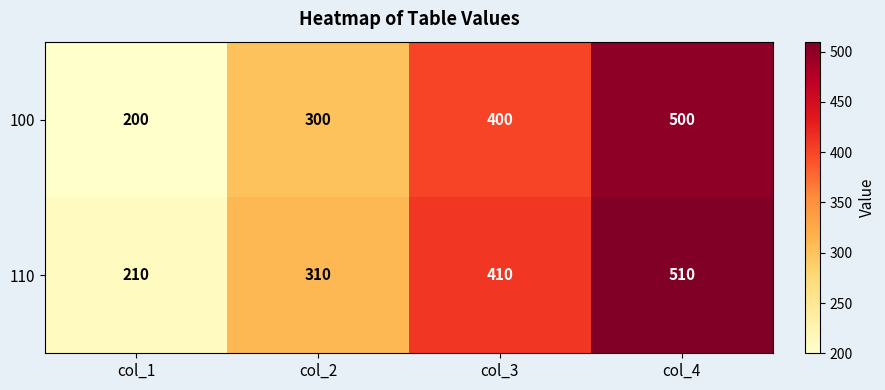

What is the difference between the highest and lowest values at col_4?

10